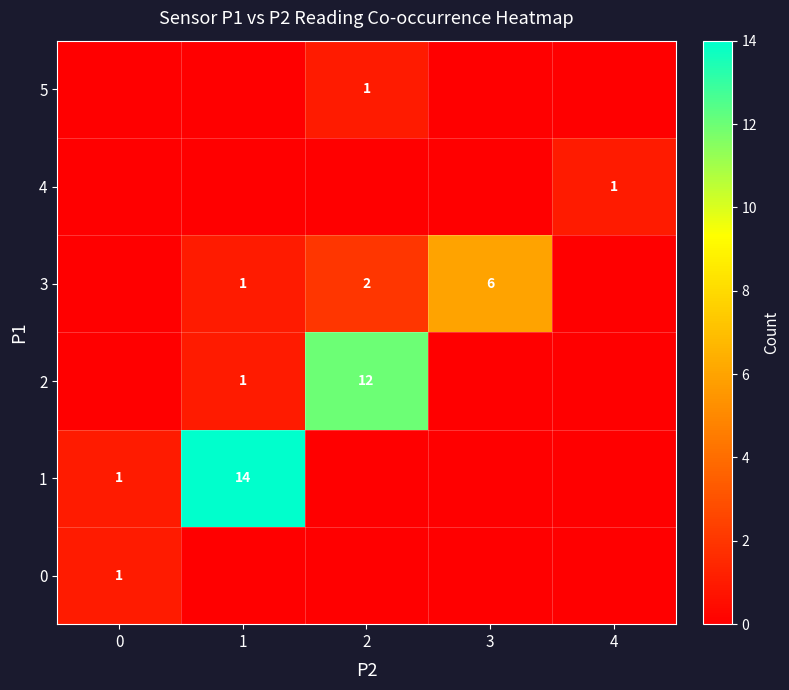

The 1 series shows 14 at 1. True or false?

True